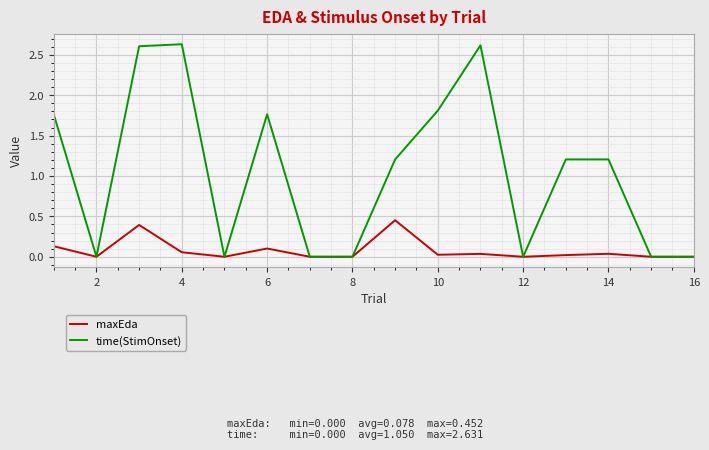

Which series has the widest spread of values?

time(StimOnset)